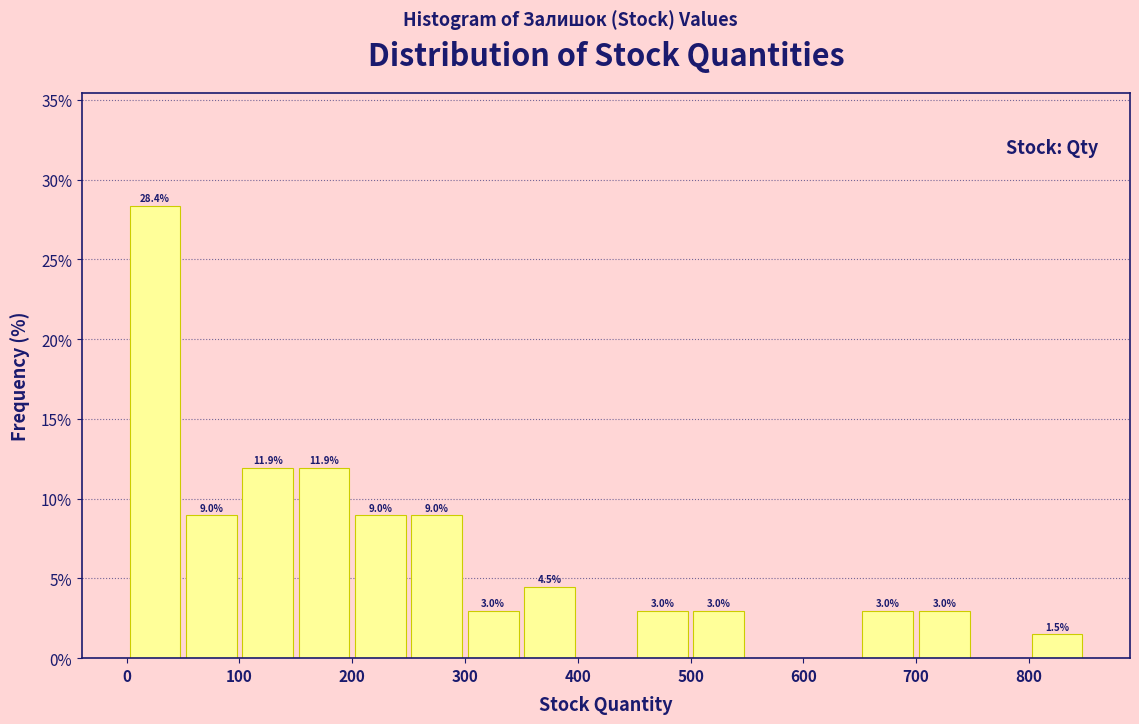

Which range on the x-axis has the tallest bar?

0 to 50